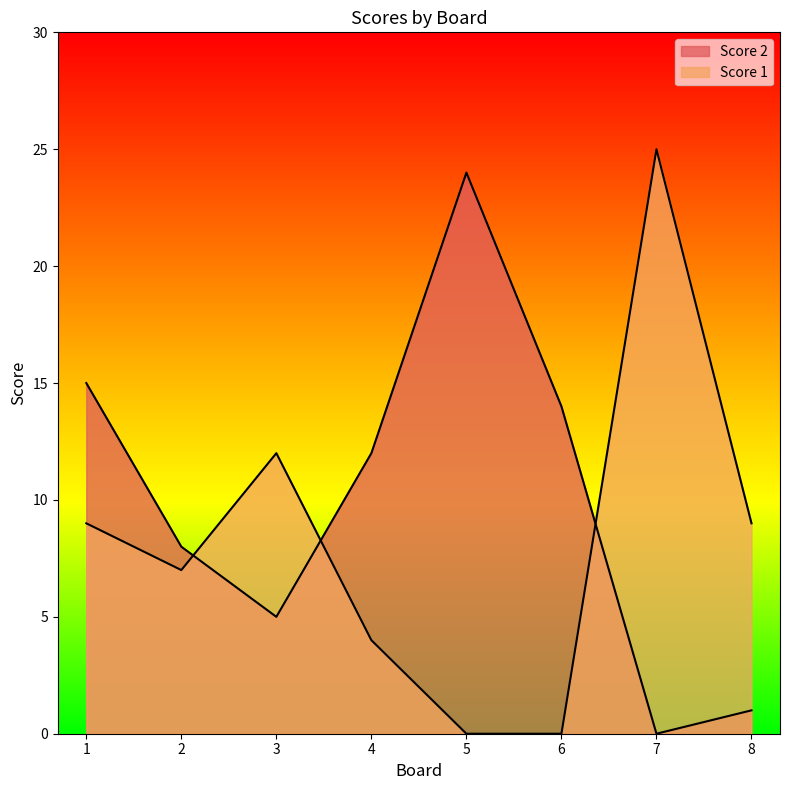

Where do Score 1 and Score 2 first cross each other?

2 and 3